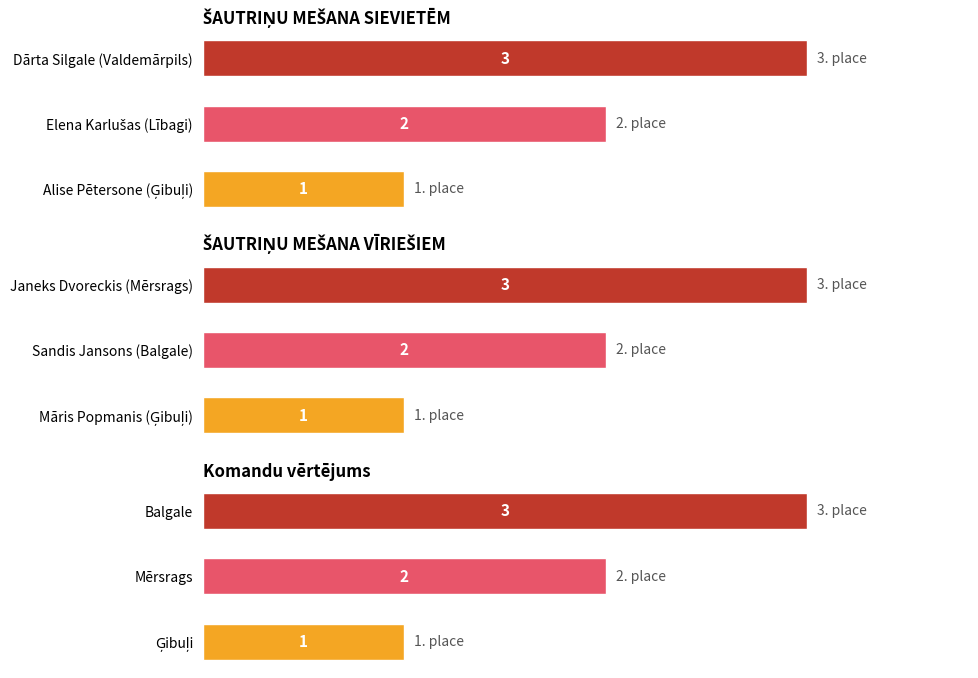

How many categories are shown in the chart?

3